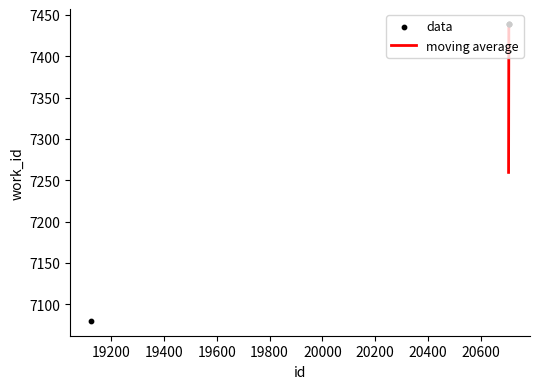

What is the change in value from 19125 to 20705?

+359